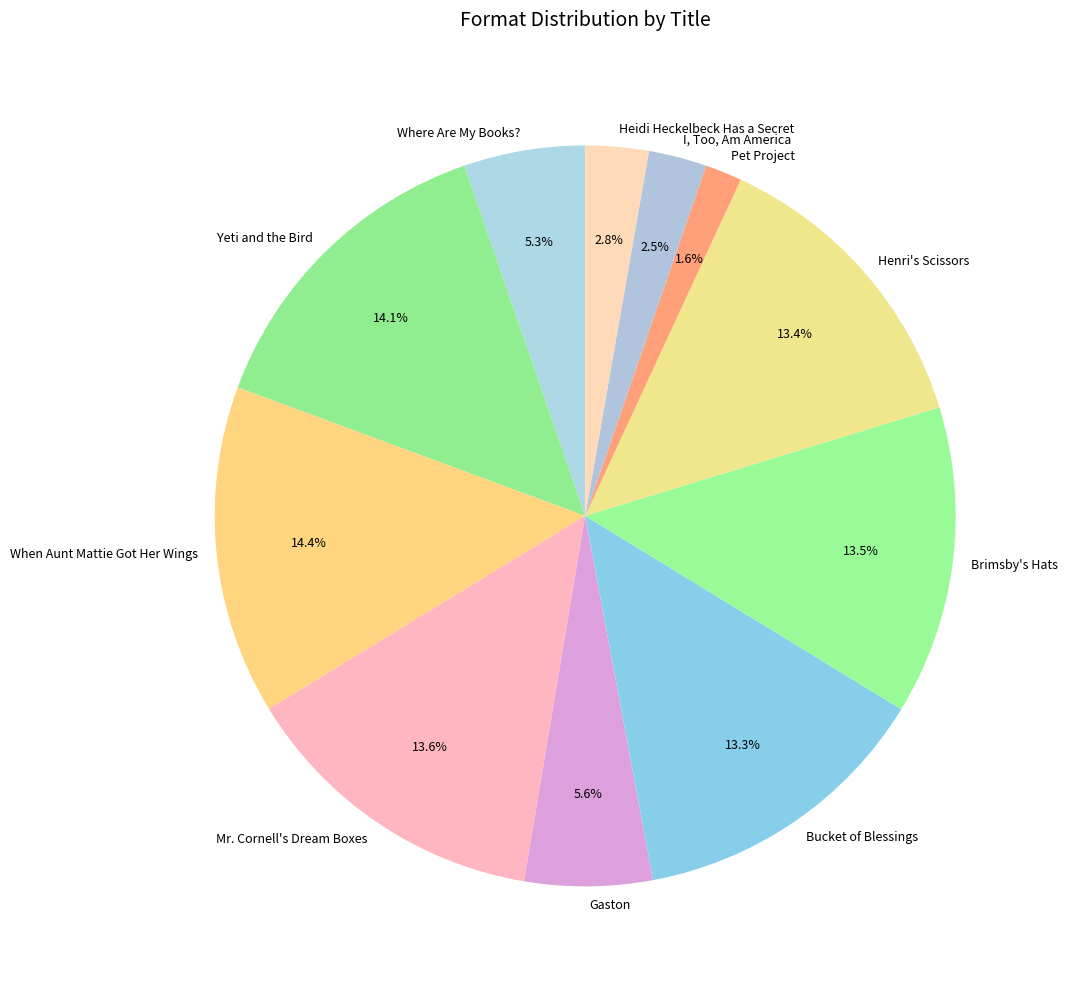

How many slices are in this pie chart?

11